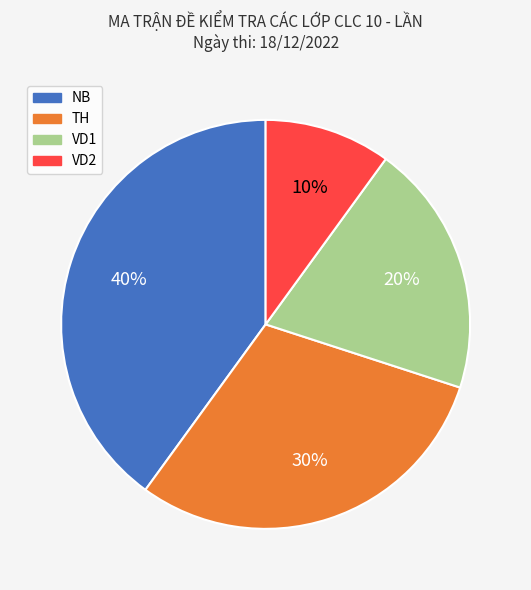

How many segments does this pie chart have?

4